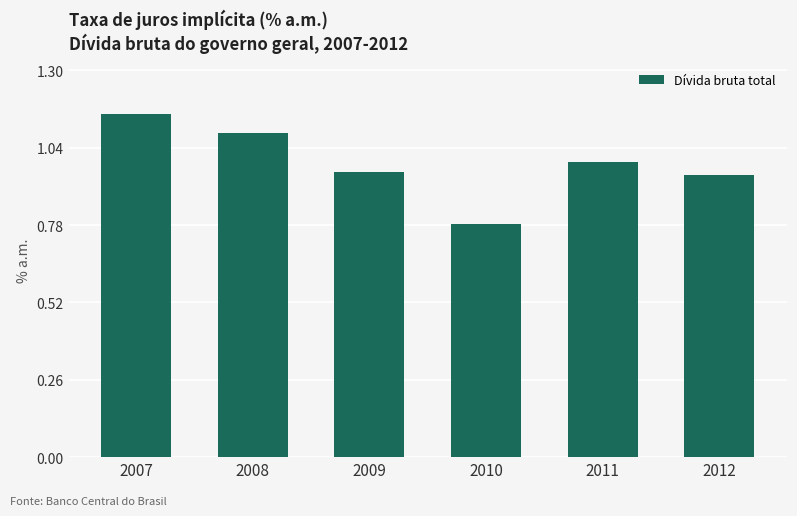

What is the sum of all values?

5.9